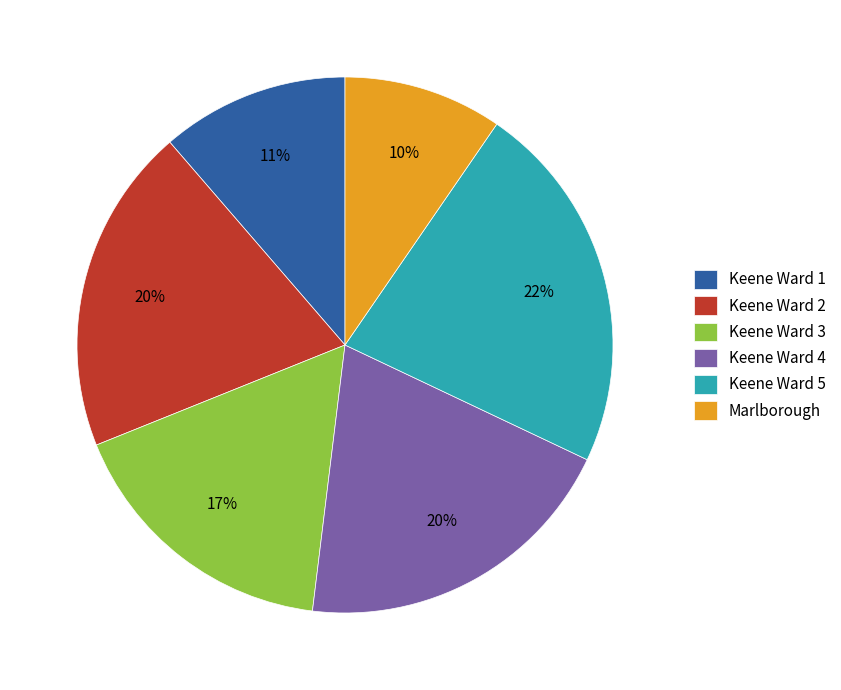

Is there a majority slice in this chart?

No